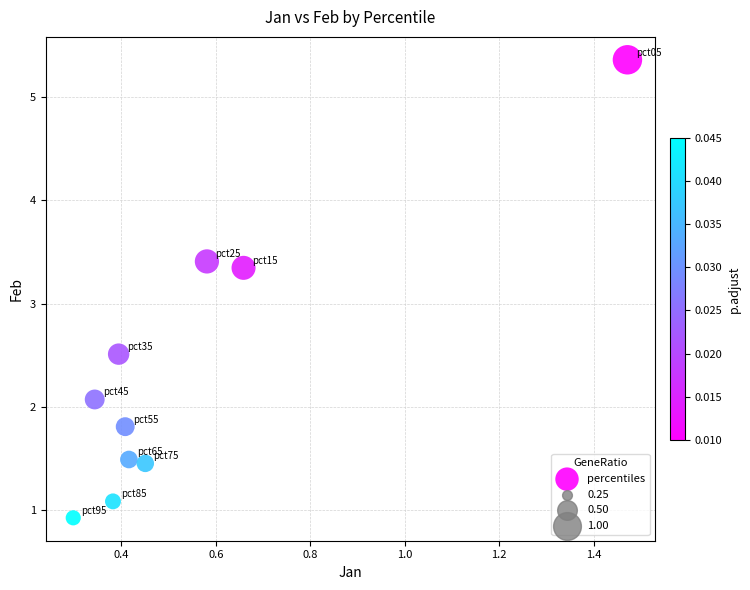

What Y value in the scatter plot is closest to 3?

3.3